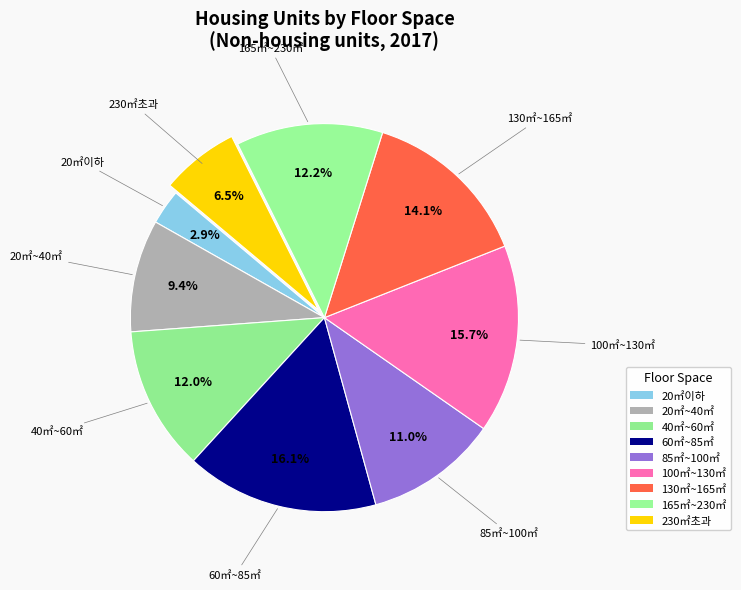

What percentage is the 100㎡~130㎡ slice, to the nearest percent?

16%